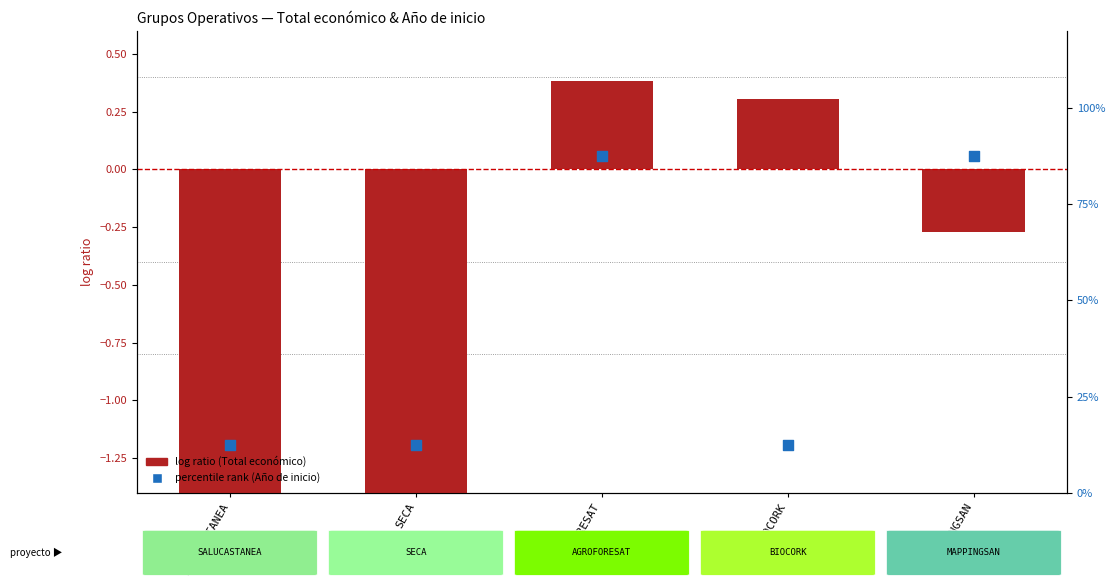

Is the value of percentile rank (Año de inicio) at BIOCORK greater than the value of log ratio (Total económico) at MAPPINGSAN?

Yes